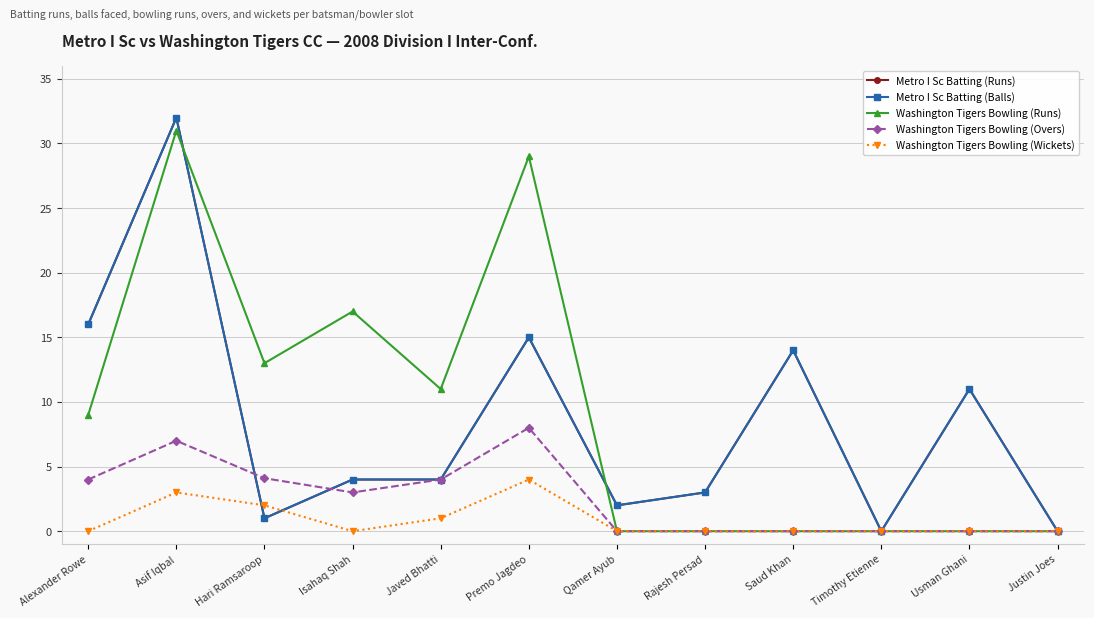

At which category does Washington Tigers Bowling (Wickets) reach its first local peak?

Asif Iqbal